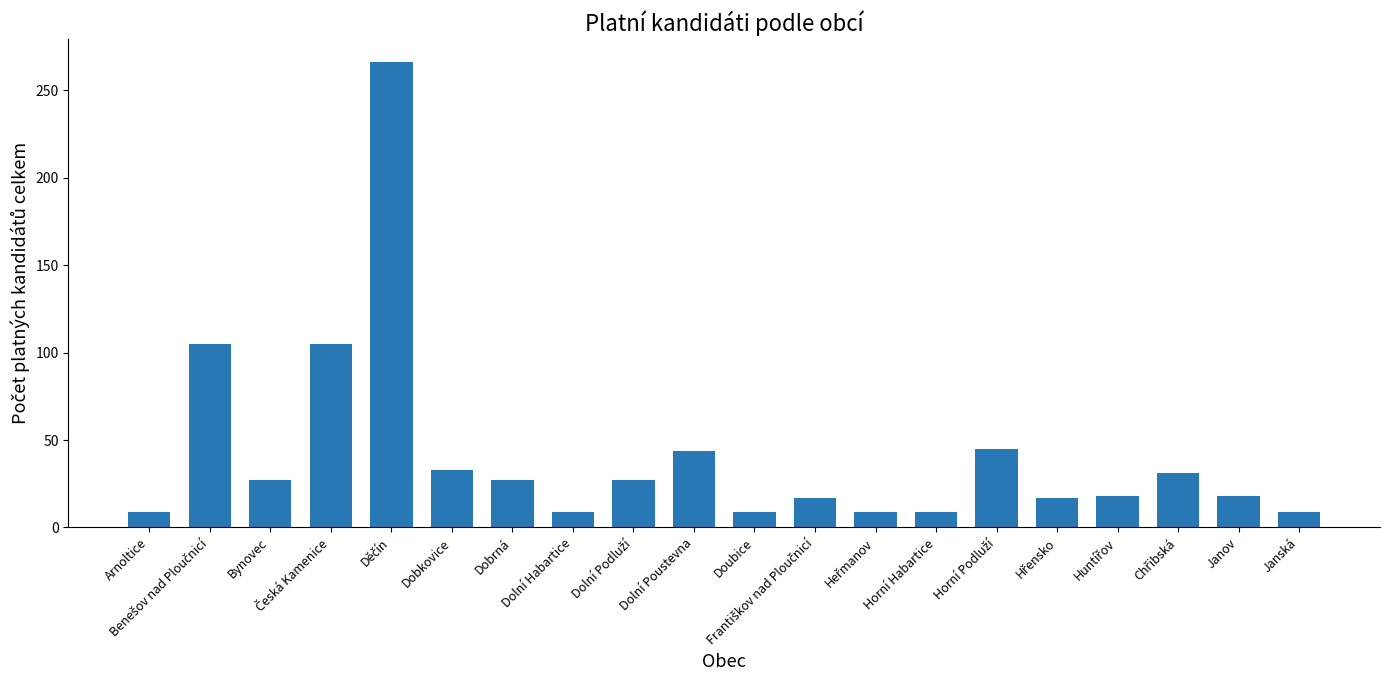

How many bars are there in total?

20